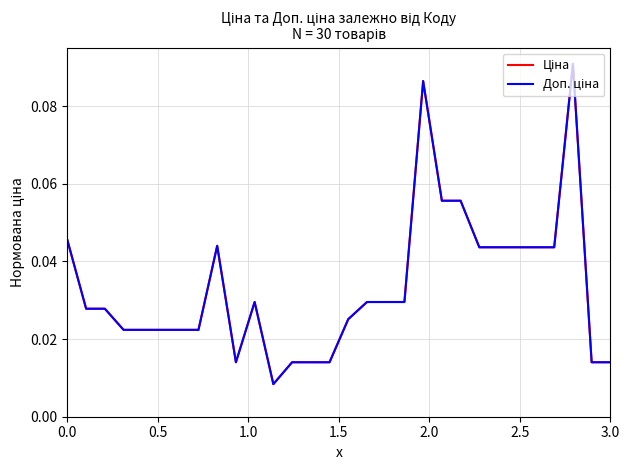

Does the chart have visible grid lines?

Yes